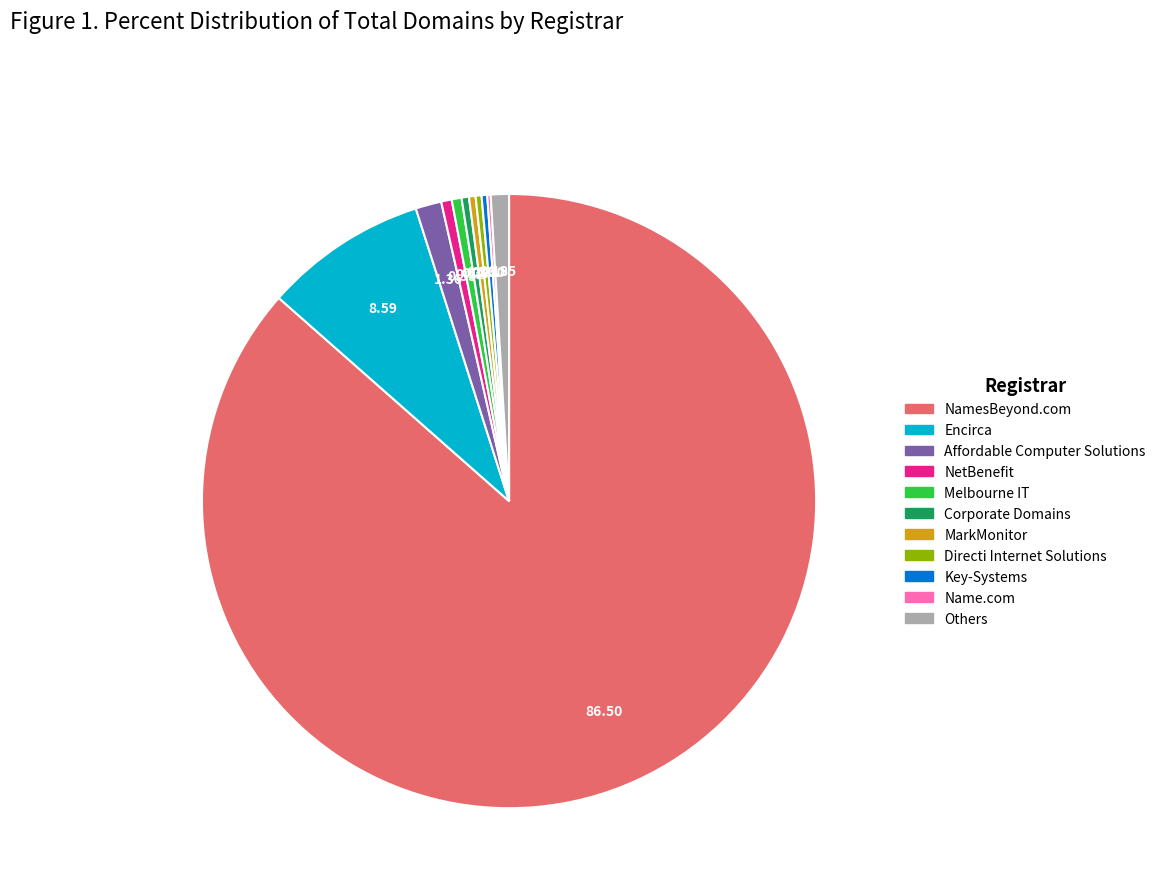

Does any single category account for the majority?

Yes